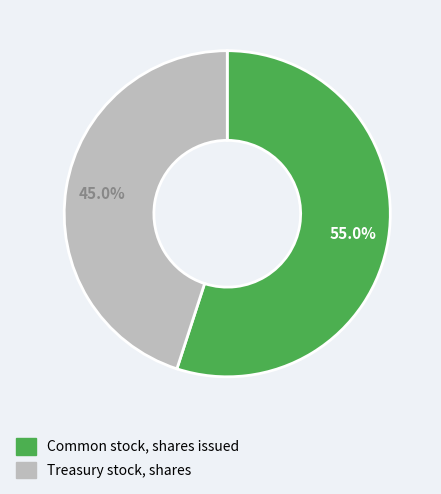

Does Treasury stock, shares represent more than half of the total?

No